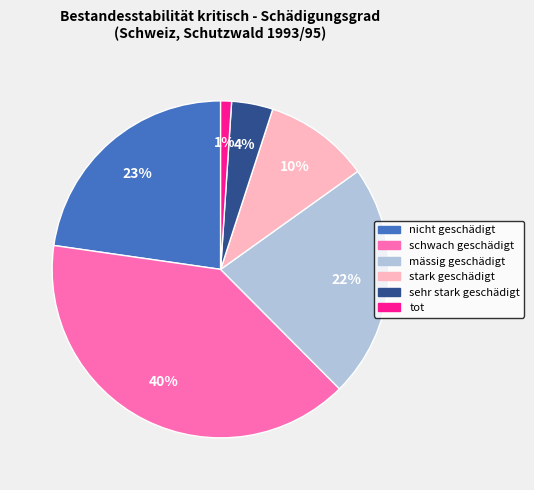

What is the ratio of the value at stark geschädigt to the value at mässig geschädigt?

0.5